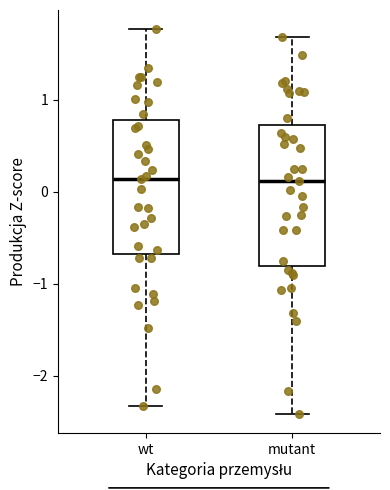

Reading left to right, transcribe this box plot: for each box, give where its median line is, the range the box spans, and where its two whiskers end, as read against the y-axis. The values are not printed on the chart, so give them approximately, as read against the axis.

wt: median 0.1, box -0.7 to 0.8, whiskers -2.3 to 1.8
mutant: median 0.1, box -0.8 to 0.7, whiskers -2.4 to 1.7